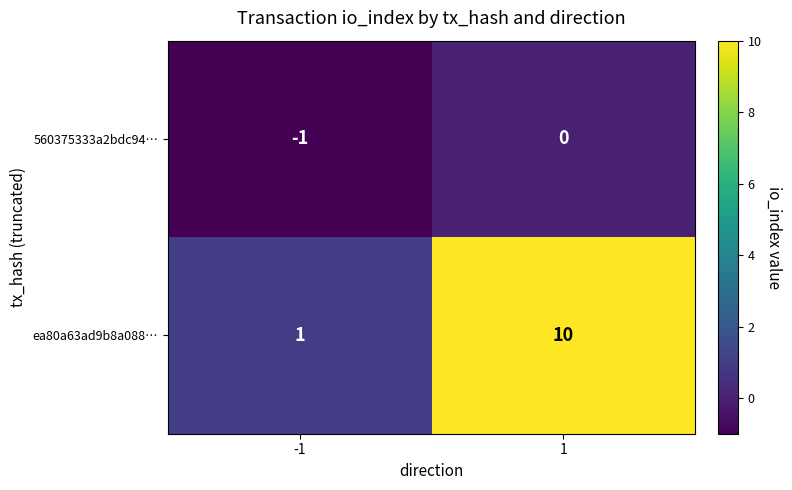

What is the maximum value shown in the chart?

10